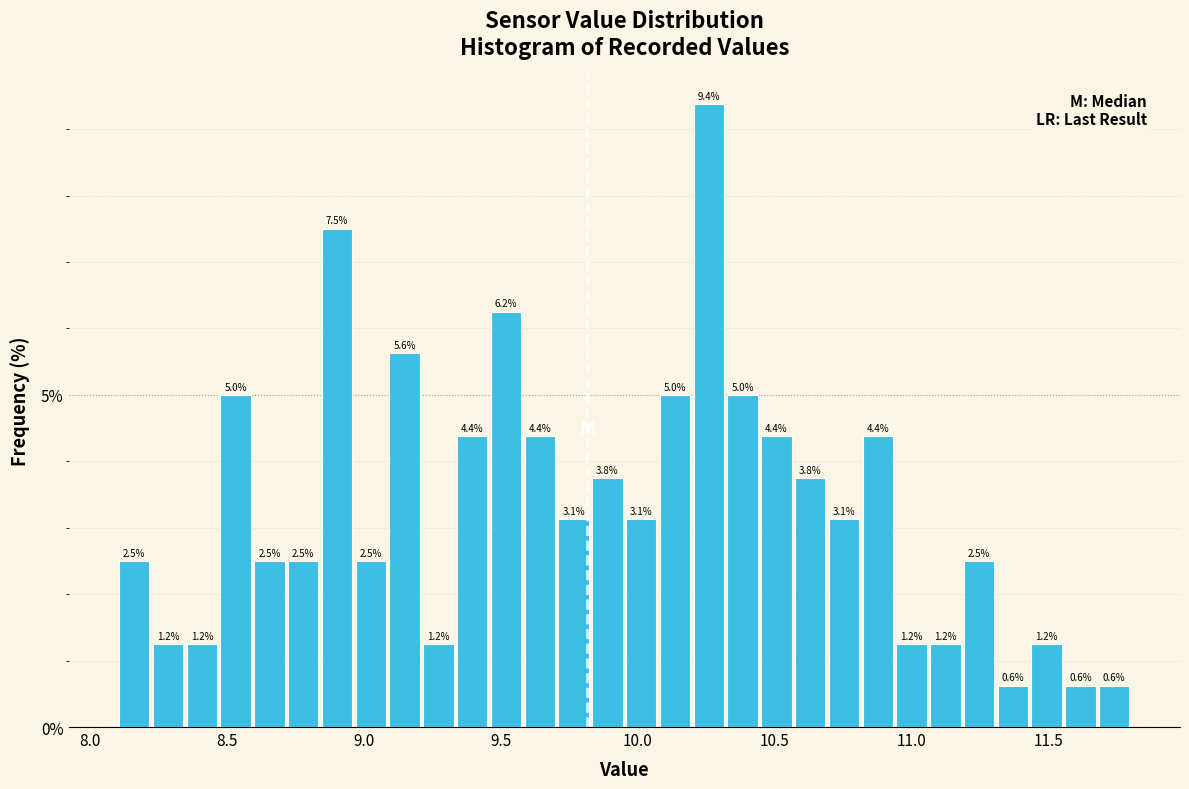

Read against the x-axis, roughly where is the centre of the tallest bar?

10.25